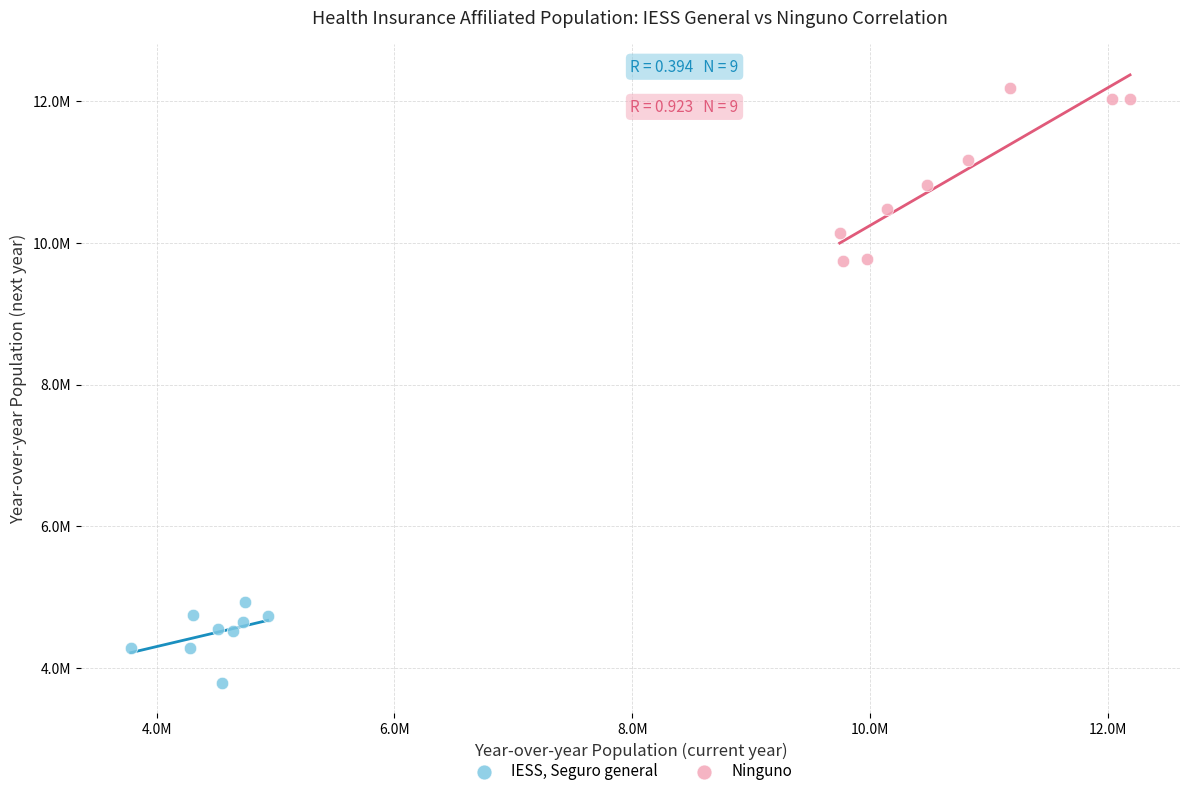

What are all the series names shown in the legend?

IESS, Seguro general, Ninguno